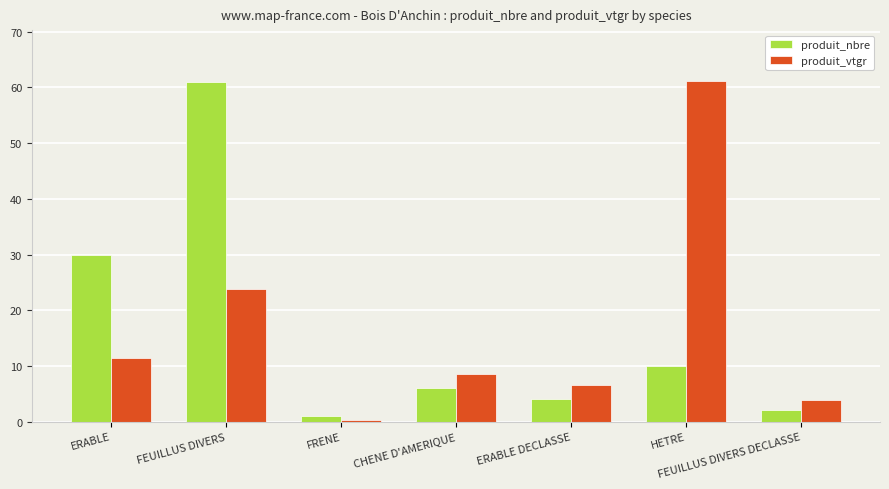

How many groups of bars are there?

7